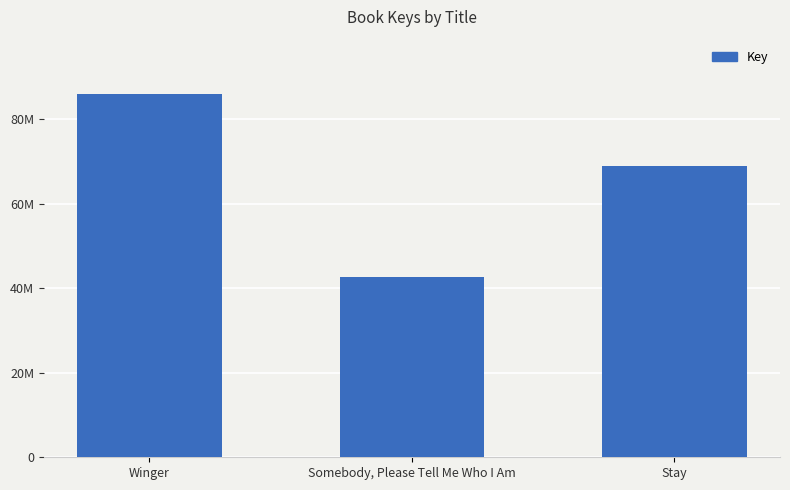

List the labels in order of value, smallest first.

Somebody, Please Tell Me Who I Am, Stay, Winger